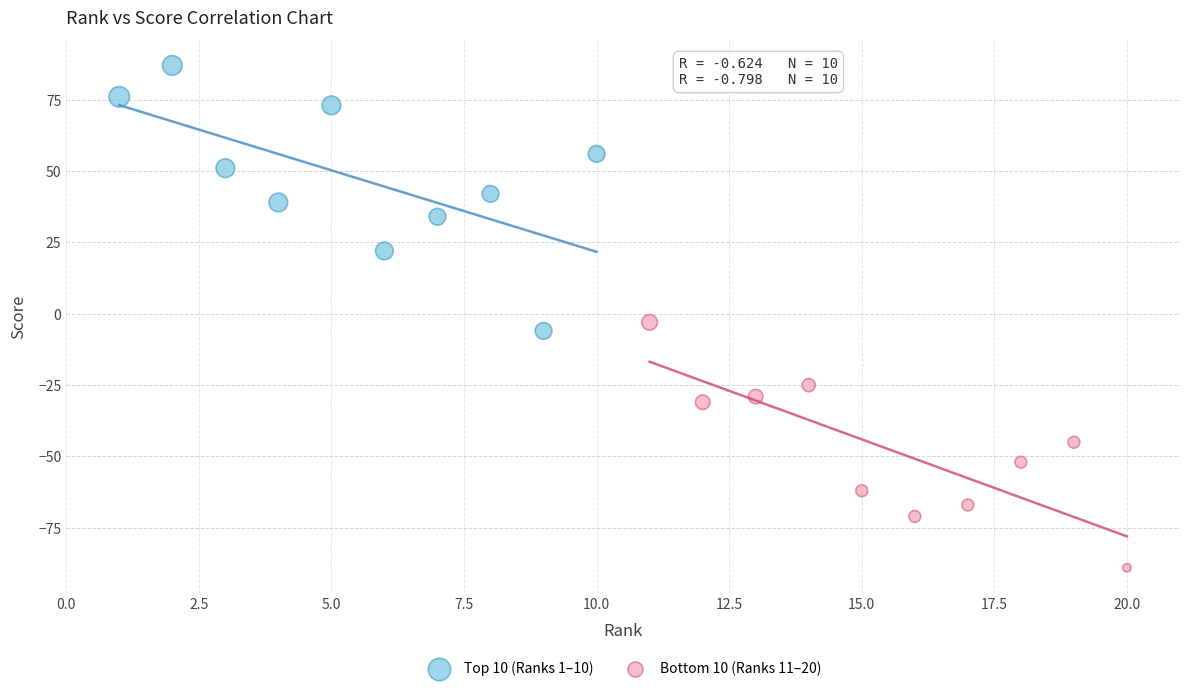

Which series reaches the minimum Y coordinate?

Bottom 10 (Ranks 11–20)